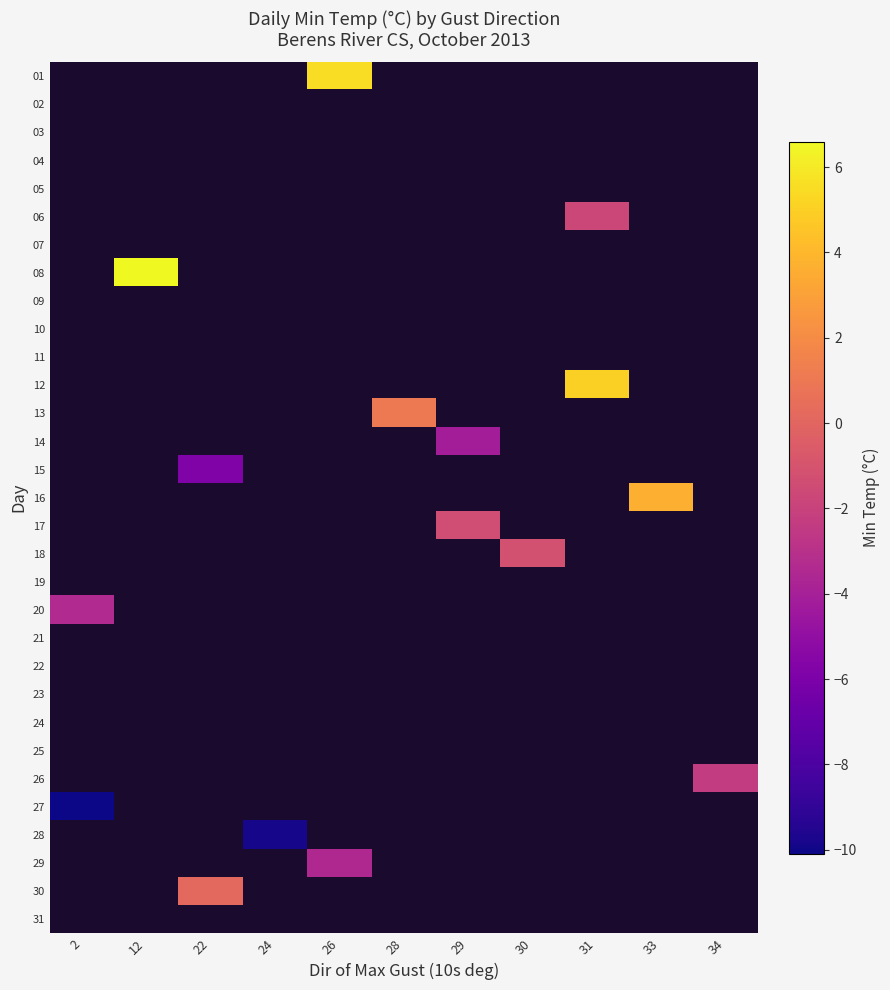

Rank the categories by 03 value from lowest to highest.

2, 12, 22, 24, 26, 28, 29, 30, 31, 33, 34